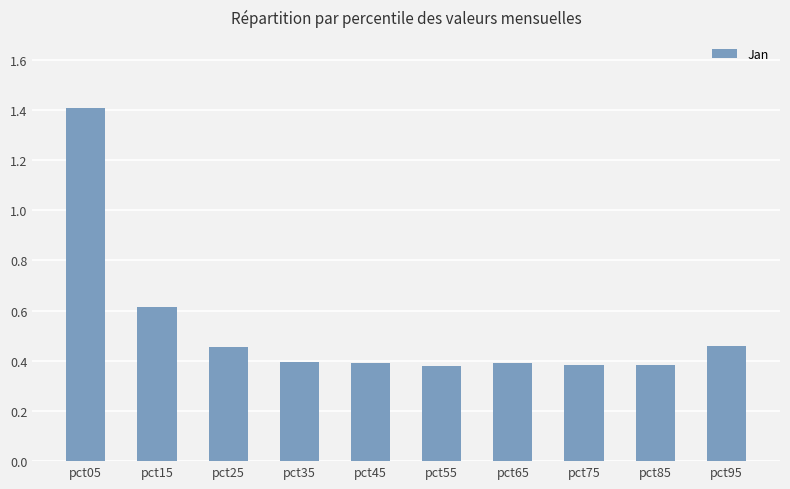

What is the change in value from pct85 to pct95?

+0.1